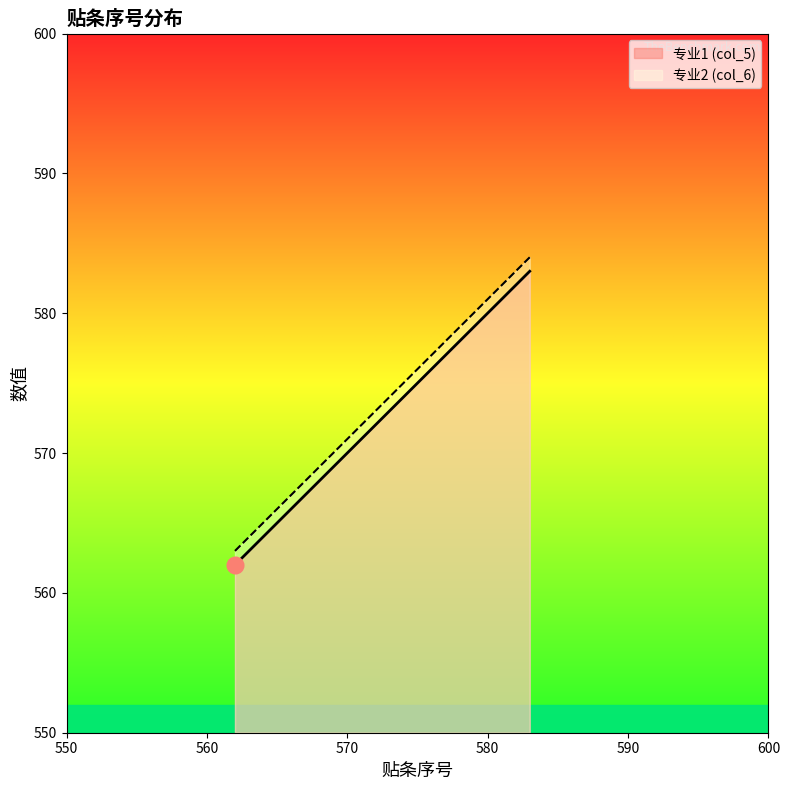

Rank the series at 2026-11-06 from lowest to highest value.

专业1 (col_5), 专业2 (col_6)